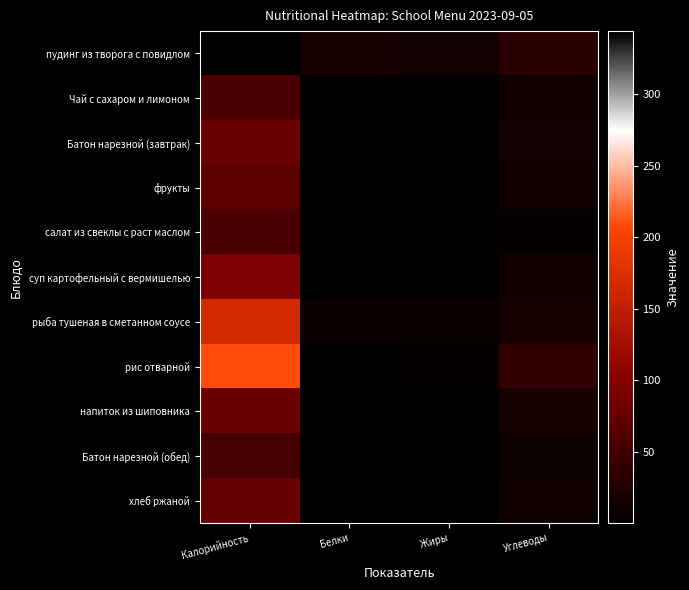

At which category does the chart reach its minimum across all series?

Жиры